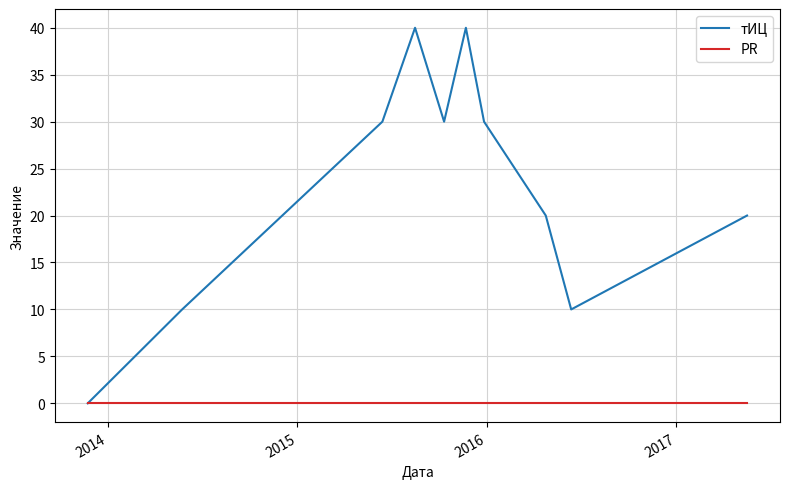

What is the greatest value displayed?

40